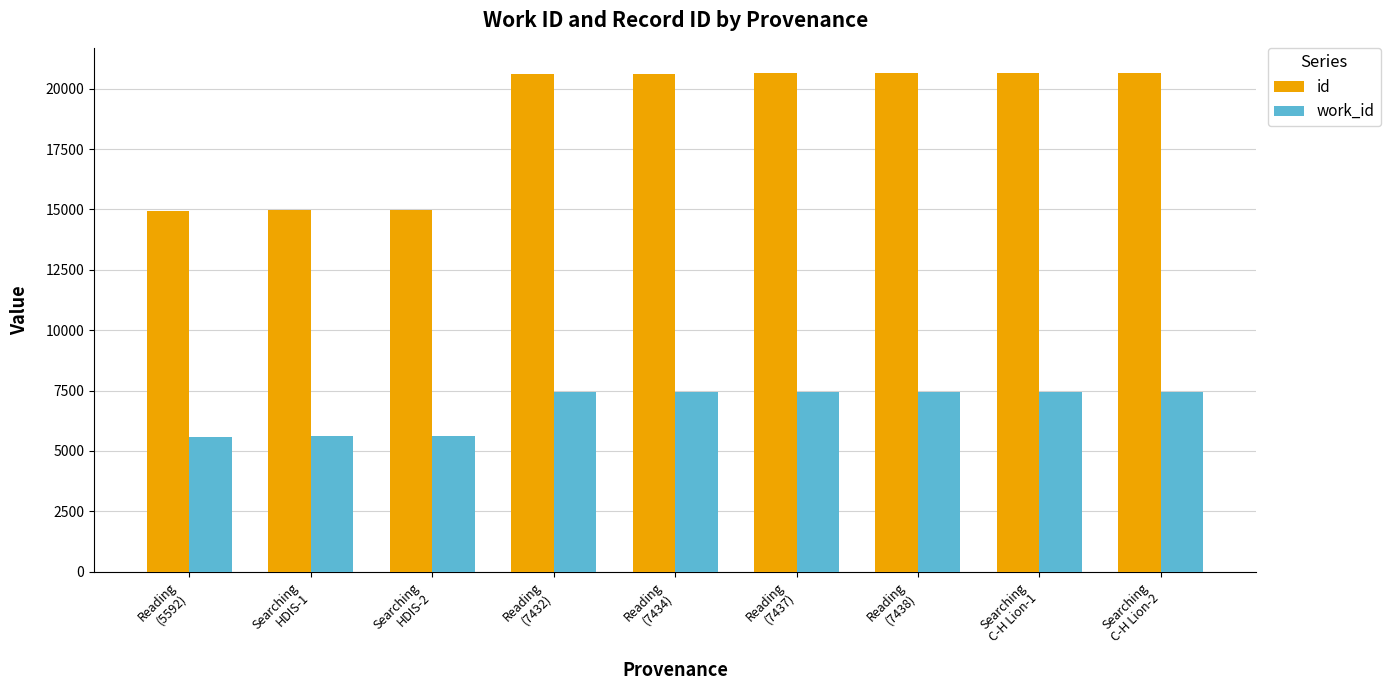

Where is id nearest to the value 17805?

Reading
(7432)